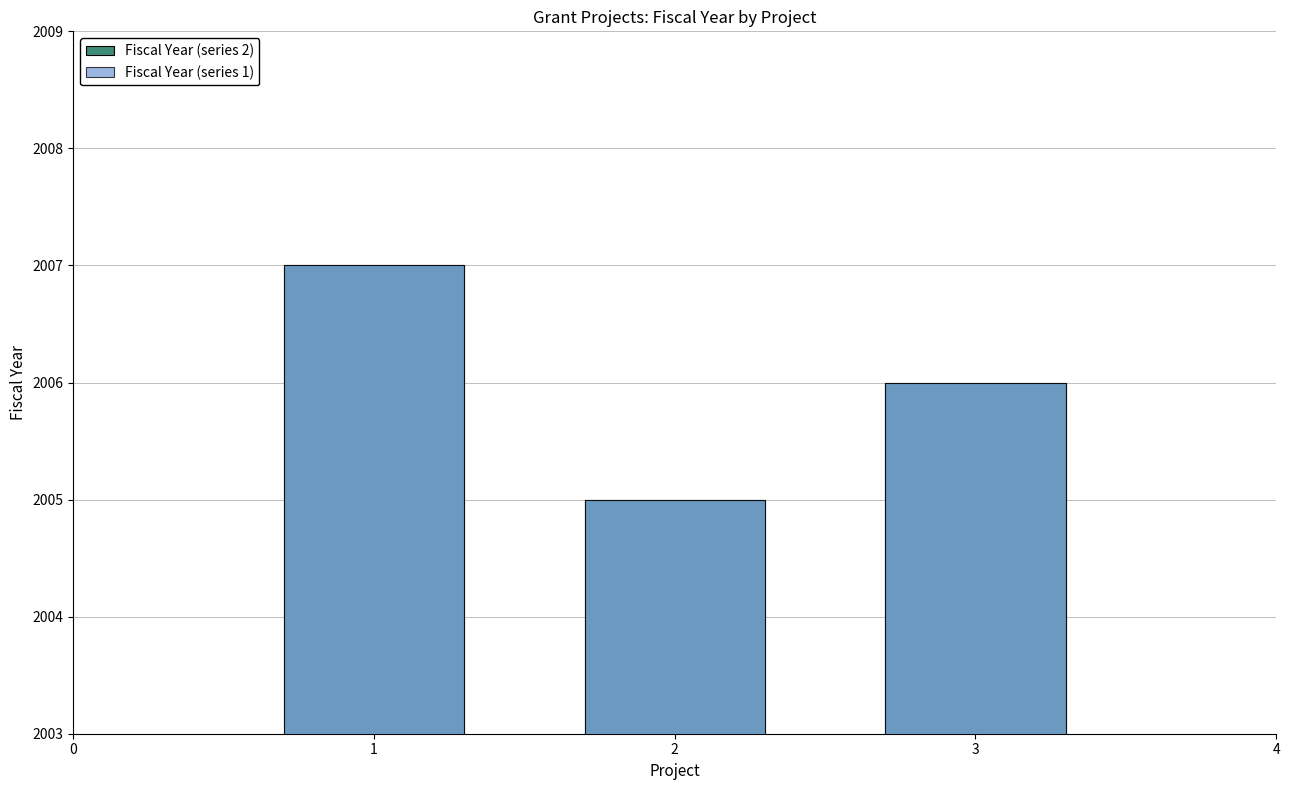

What value does the Fiscal Year (series 2) series have at 2?

2005